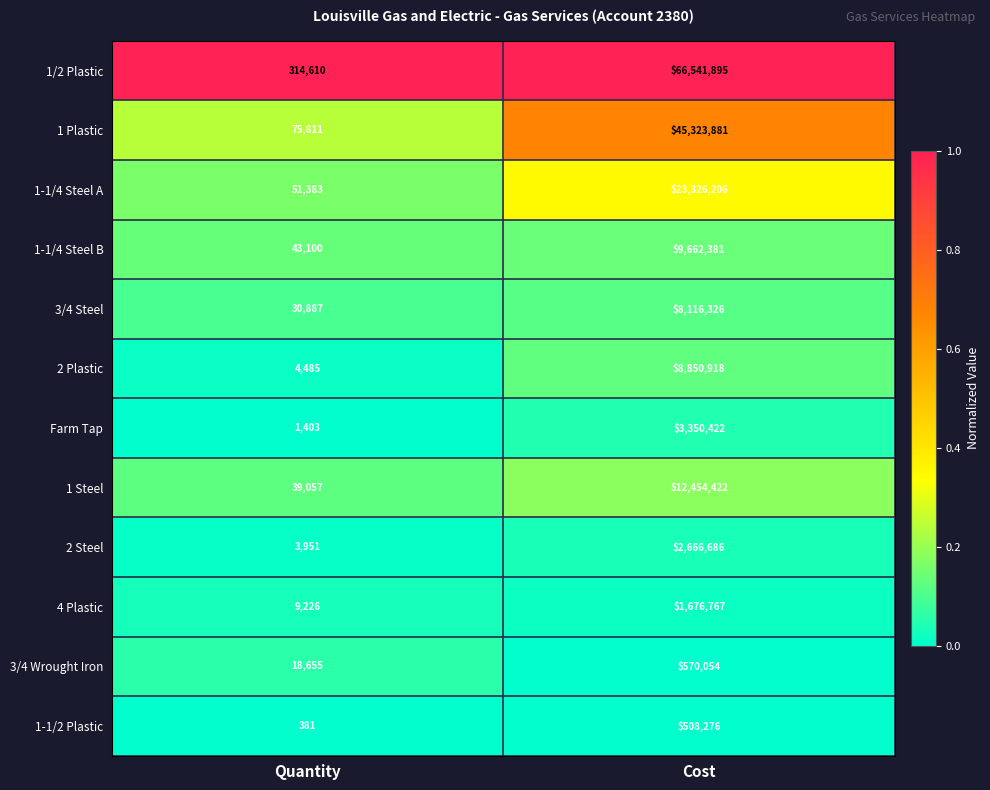

Reading right to left, what are all the values shown in this chart?

1/2 Plastic: 66541895	314610
1 Plastic: 45323881	75811
1-1/4 Steel A: 23326206	51383
1-1/4 Steel B: 9662381	43100
3/4 Steel: 8116326	30887
2 Plastic: 8850918	4485
Farm Tap: 3350422	1403
1 Steel: 12454422	39057
2 Steel: 2666686	3951
4 Plastic: 1676767	9226
3/4 Wrought Iron: 570054	18655
1-1/2 Plastic: 508276	381